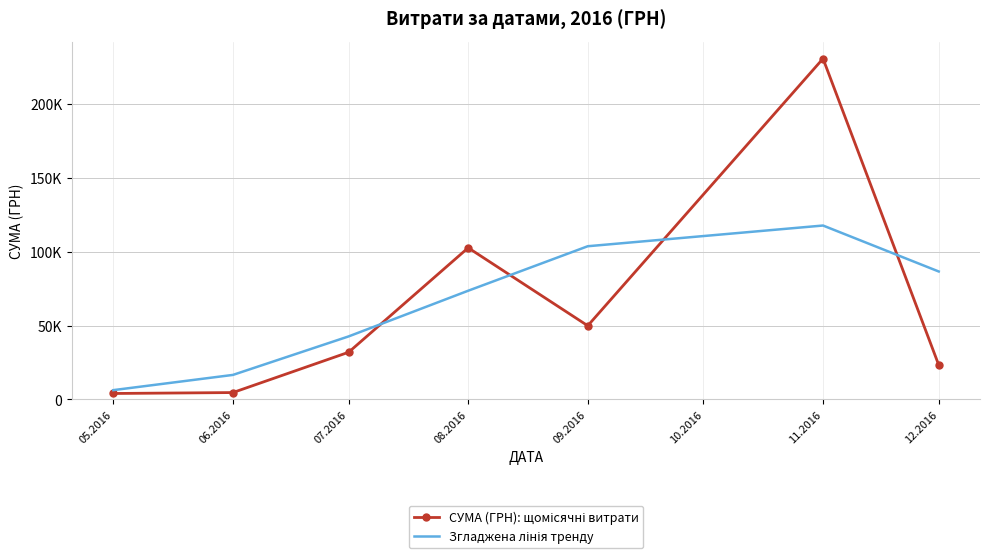

What is the spread (max minus min) of values at 09.2016?

53854.0